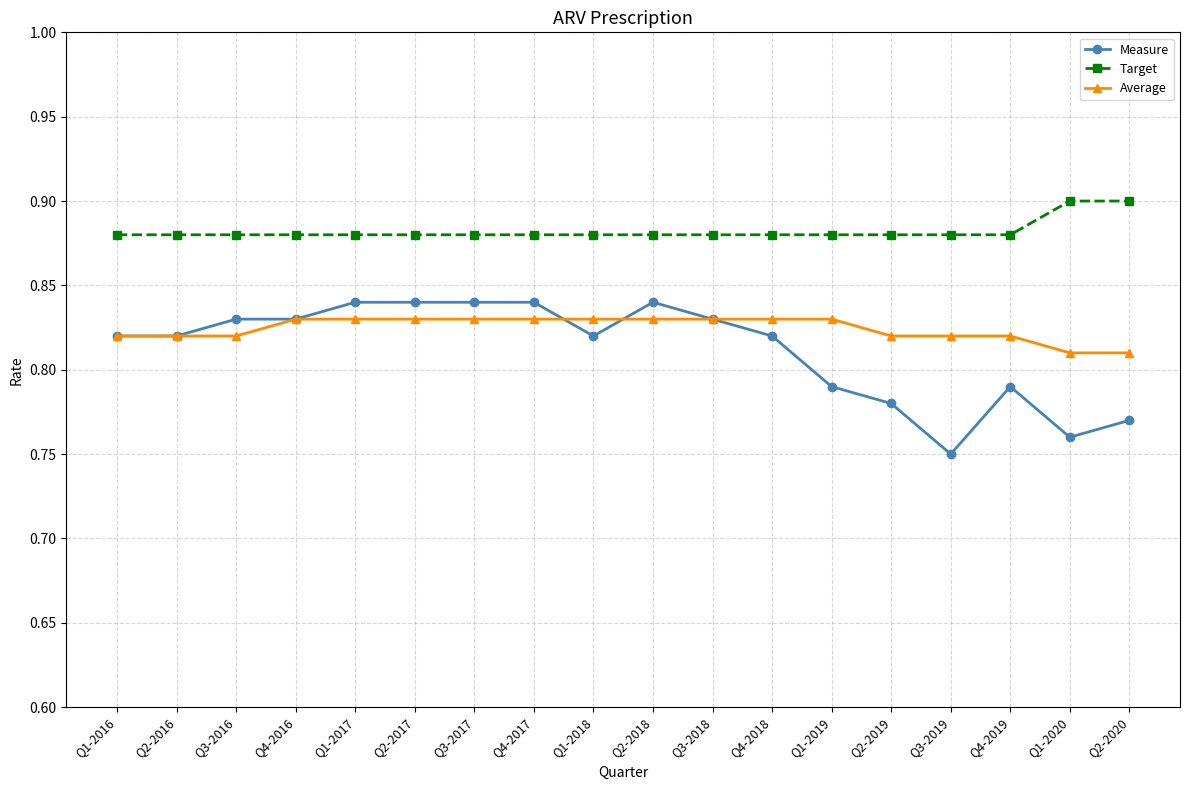

What position from the right is Q4-2019?

3